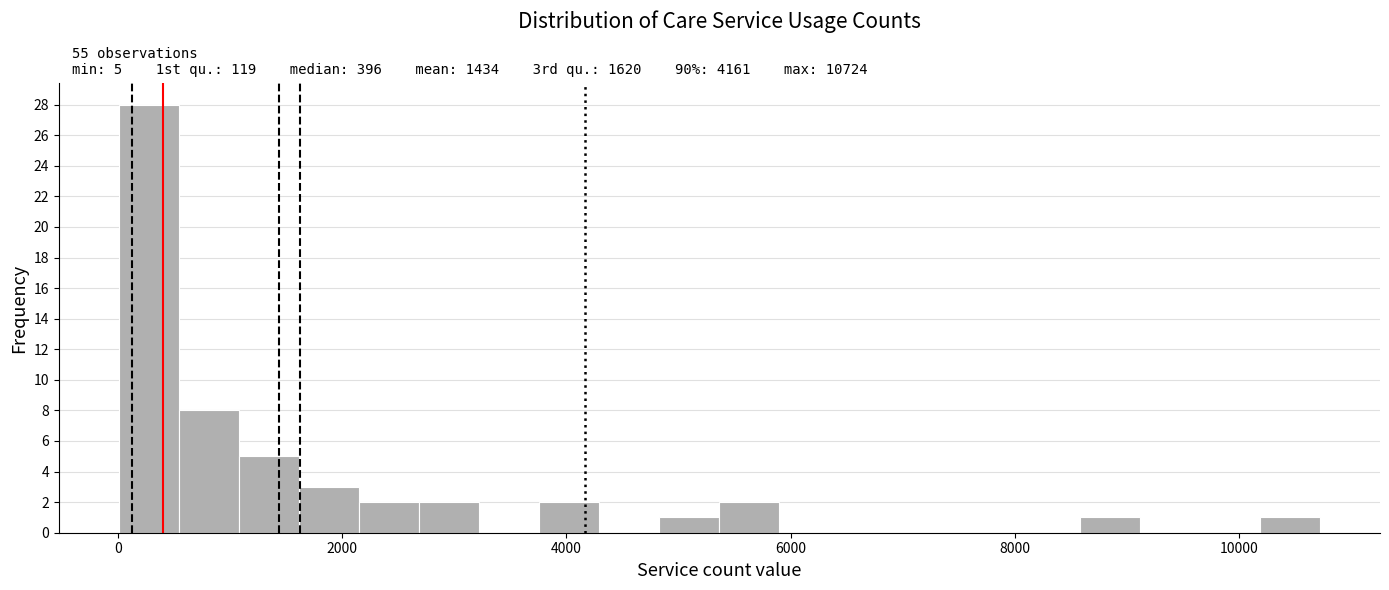

Read against the x-axis, roughly where is the centre of the tallest bar?

200